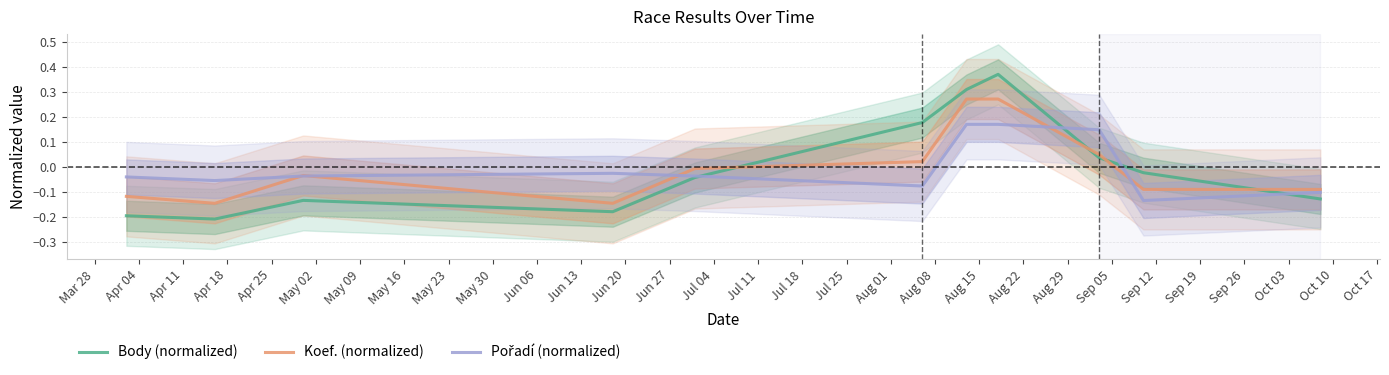

After their last crossing, which series has the higher values: Body (normalized) or Koef. (normalized)?

Koef. (normalized)